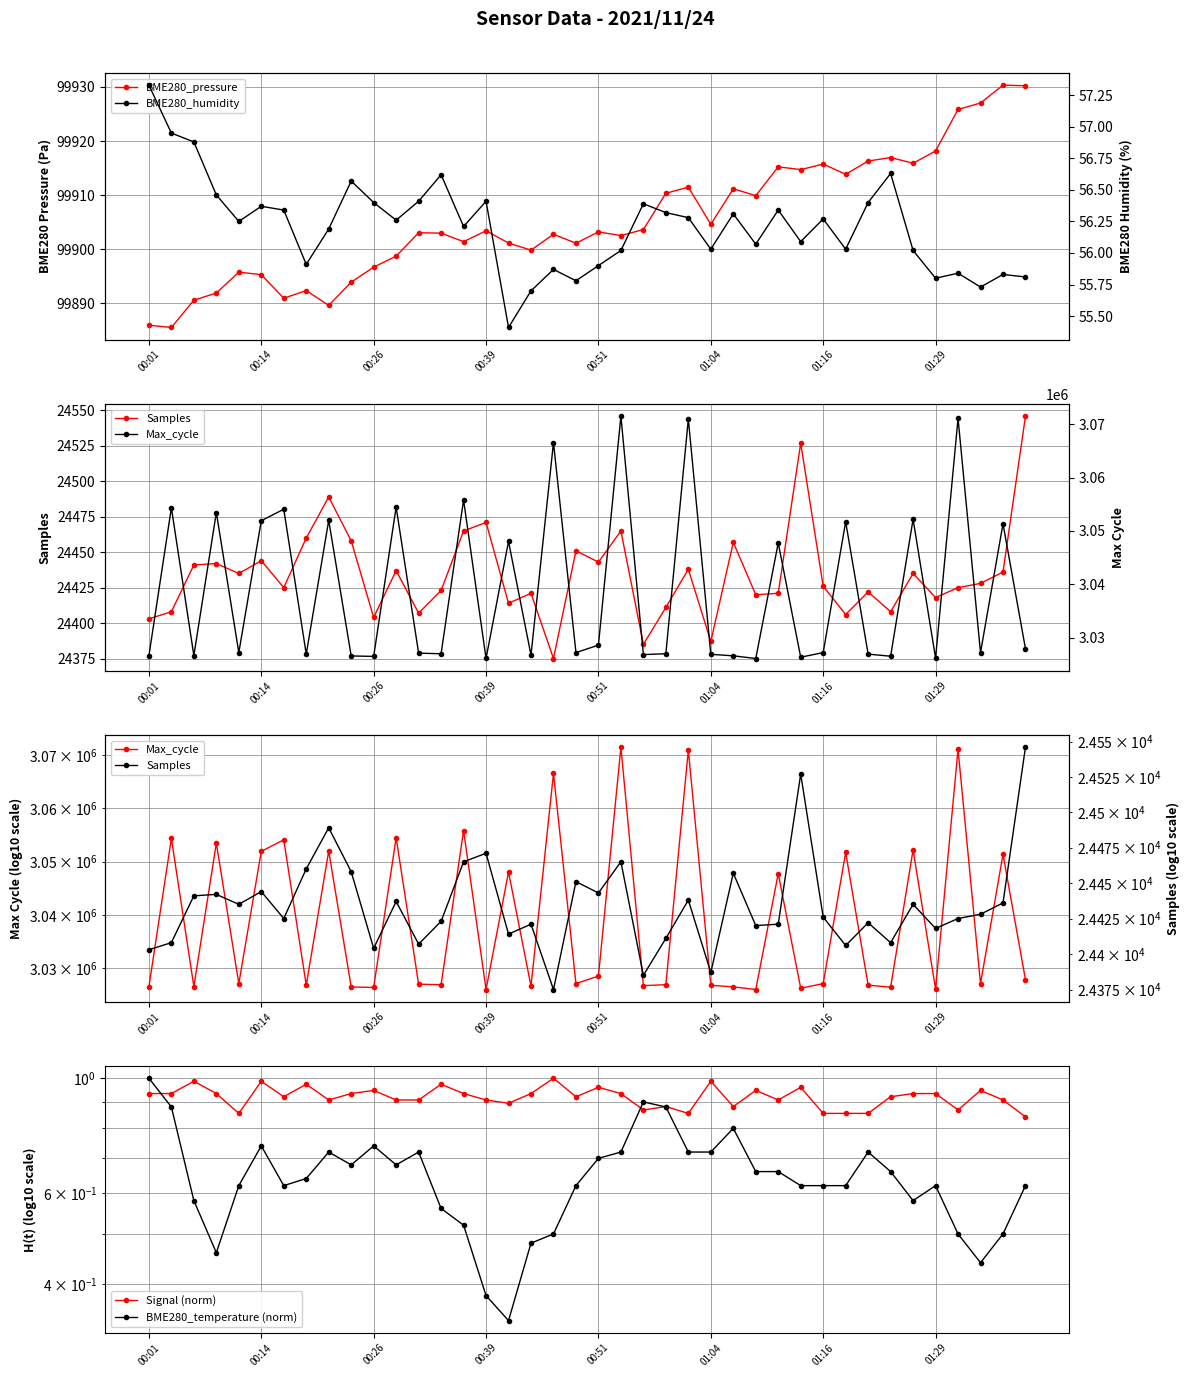

Reading left to right, what are all the values shown in this chart?

BME280_pressure: 99886.0	99885.6	99890.6	99891.9	99895.8	99895.3	99890.9	99892.4	99889.6	99893.9	99896.7	99898.7	99903.1	99903.0	99901.4	99903.4	99901.1	99899.8	99902.8	99901.1	99903.2	99902.5	99903.6	99910.3	99911.5	99904.6	99911.2	99909.9	99915.2	99914.7	99915.7	99913.9	99916.3	99916.9	99915.9	99918.2	99925.8	99927.0	99930.3	99930.2
Samples: 24403.0	24408.0	24441.0	24442.0	24435.0	24444.0	24425.0	24460.0	24489.0	24458.0	24404.0	24437.0	24407.0	24423.0	24465.0	24471.0	24414.0	24421.0	24375.0	24451.0	24443.0	24465.0	24385.0	24411.0	24438.0	24387.0	24457.0	24420.0	24421.0	24527.0	24426.0	24406.0	24422.0	24408.0	24435.0	24418.0	24425.0	24428.0	24436.0	24546.0
Max_cycle: 3026592.0	3054346.0	3026626.0	3053457.0	3027185.0	3051910.0	3054078.0	3026895.0	3051983.0	3026555.0	3026470.0	3054474.0	3027082.0	3026965.0	3055810.0	3026077.0	3048039.0	3026706.0	3066582.0	3027181.0	3028582.0	3071529.0	3026806.0	3026972.0	3070979.0	3026860.0	3026580.0	3026075.0	3047742.0	3026321.0	3027181.0	3051724.0	3026899.0	3026504.0	3052197.0	3026153.0	3071119.0	3027173.0	3051353.0	3027904.0
Signal (norm): 0.9	0.9	1.0	0.9	0.9	1.0	0.9	1.0	0.9	0.9	0.9	0.9	0.9	1.0	0.9	0.9	0.9	0.9	1.0	0.9	1.0	0.9	0.9	0.9	0.9	1.0	0.9	0.9	0.9	1.0	0.9	0.9	0.9	0.9	0.9	0.9	0.9	0.9	0.9	0.8
BME280_temperature (norm): 1.0	0.9	0.6	0.5	0.6	0.7	0.6	0.6	0.7	0.7	0.7	0.7	0.7	0.6	0.5	0.4	0.3	0.5	0.5	0.6	0.7	0.7	0.9	0.9	0.7	0.7	0.8	0.7	0.7	0.6	0.6	0.6	0.7	0.7	0.6	0.6	0.5	0.4	0.5	0.6
BME280_humidity: 57.3	57.0	56.9	56.5	56.2	56.4	56.3	55.9	56.2	56.6	56.4	56.3	56.4	56.6	56.2	56.4	55.4	55.7	55.9	55.8	55.9	56.0	56.4	56.3	56.3	56.0	56.3	56.1	56.3	56.1	56.3	56.0	56.4	56.6	56.0	55.8	55.8	55.7	55.8	55.8